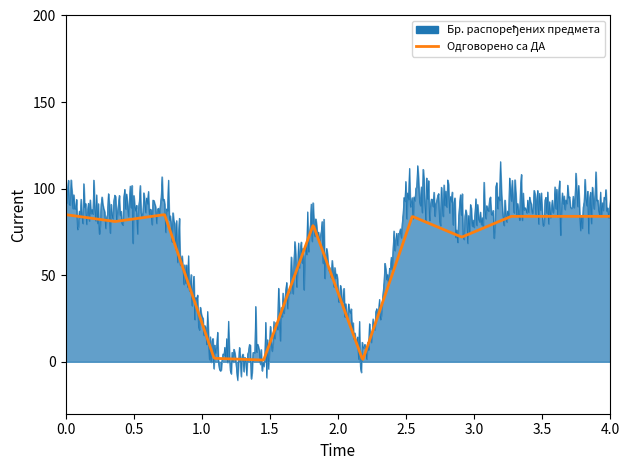

What is the greatest value displayed?

115.6